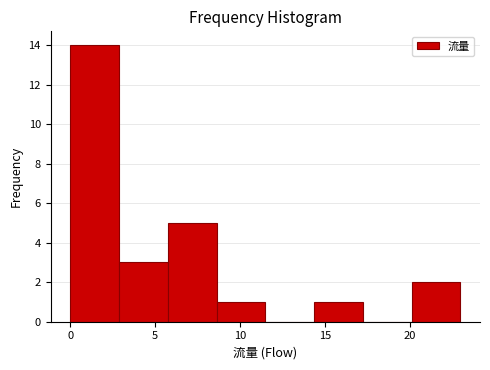

Which range on the x-axis has the tallest bar?

0.0 to 3.0